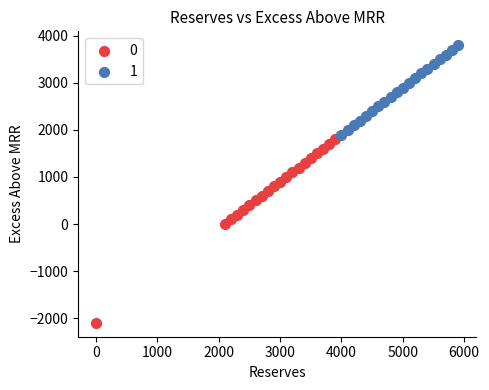

Which series reaches the maximum Y coordinate?

1